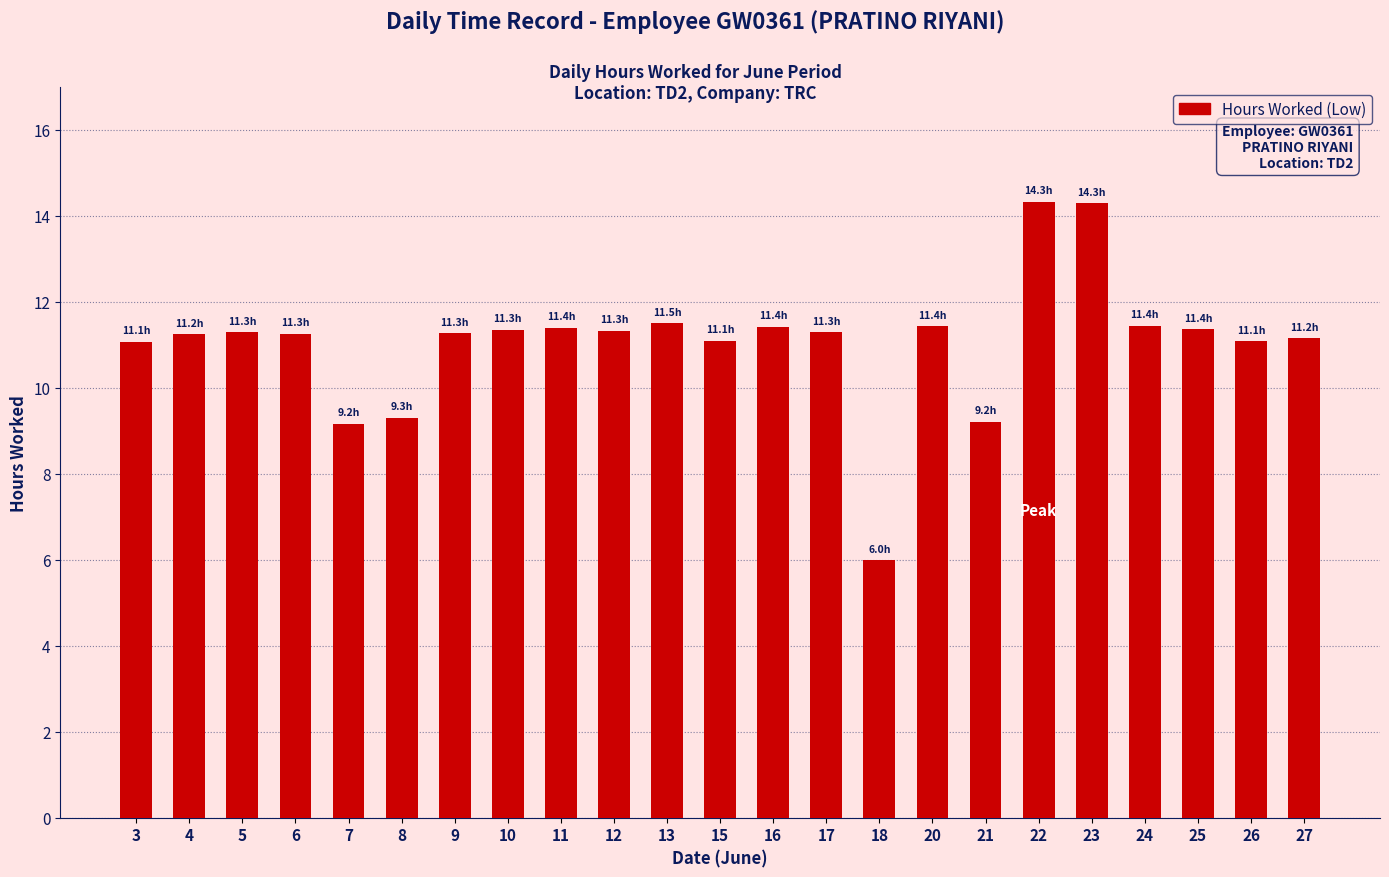

How many bars are there in total?

23